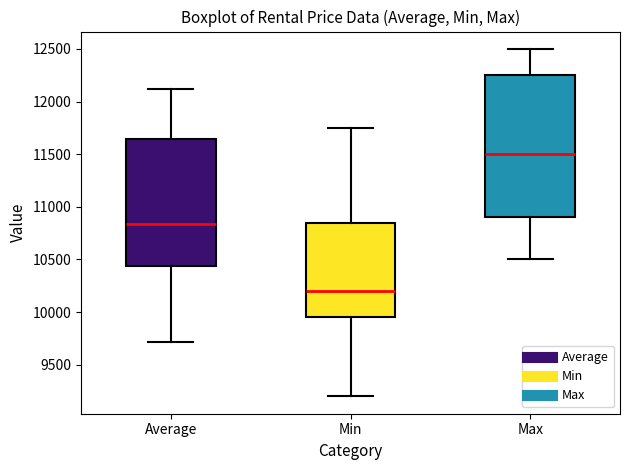

Where does the lower whisker of the box for Average end on the y-axis? The values are not printed on the chart, so give them approximately, as read against the axis.

9700